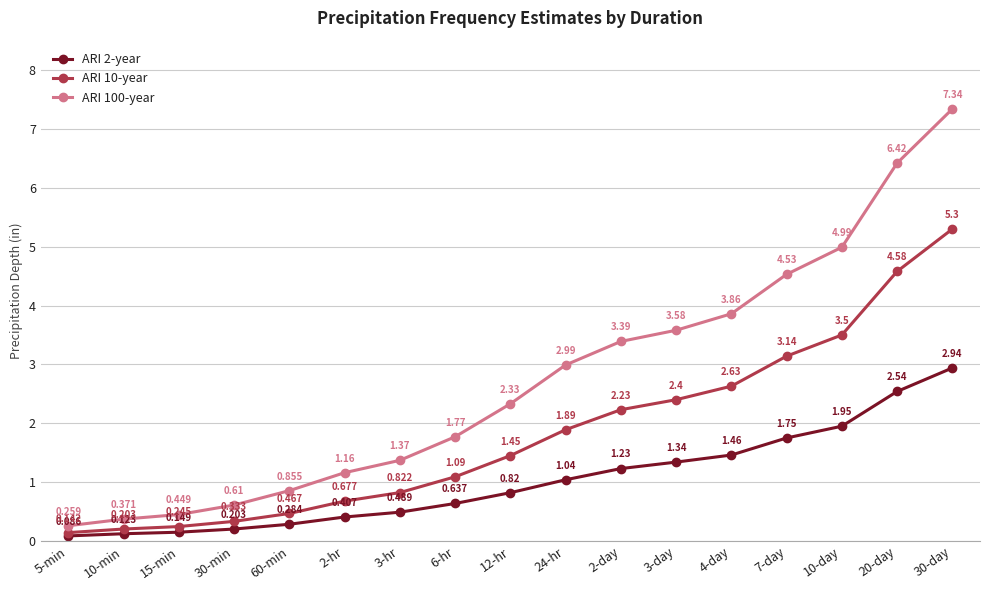

True or false: ARI 100-year has more than 2 points higher than both neighbors.

False